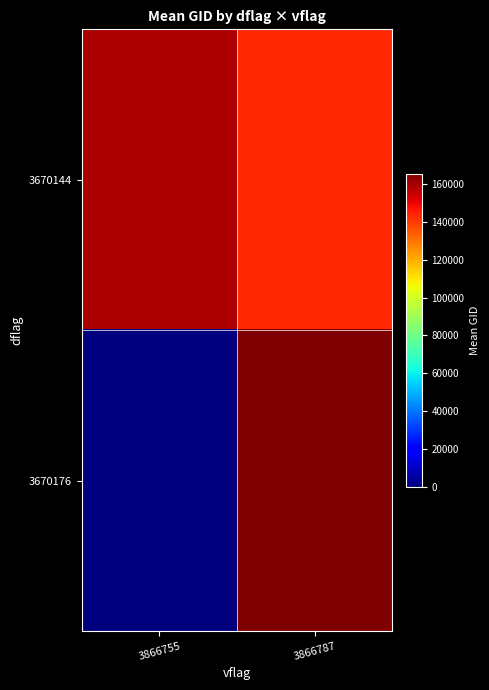

What is the difference between the highest and lowest values at 3866755?

159041.2